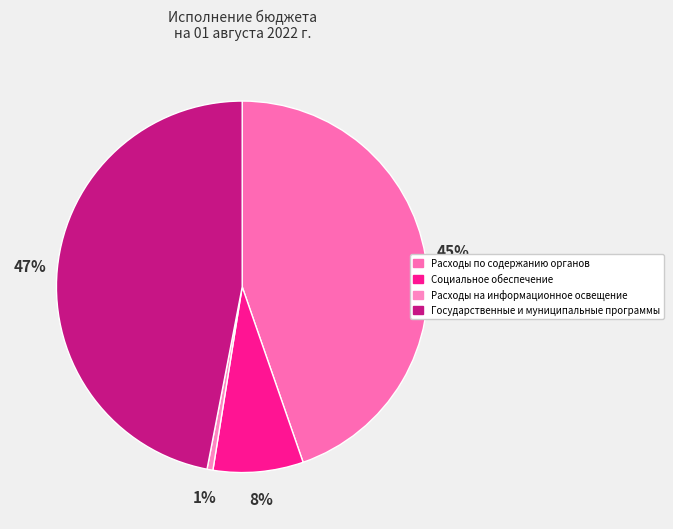

True or false: Расходы по содержанию органов accounts for 59% of the total.

False